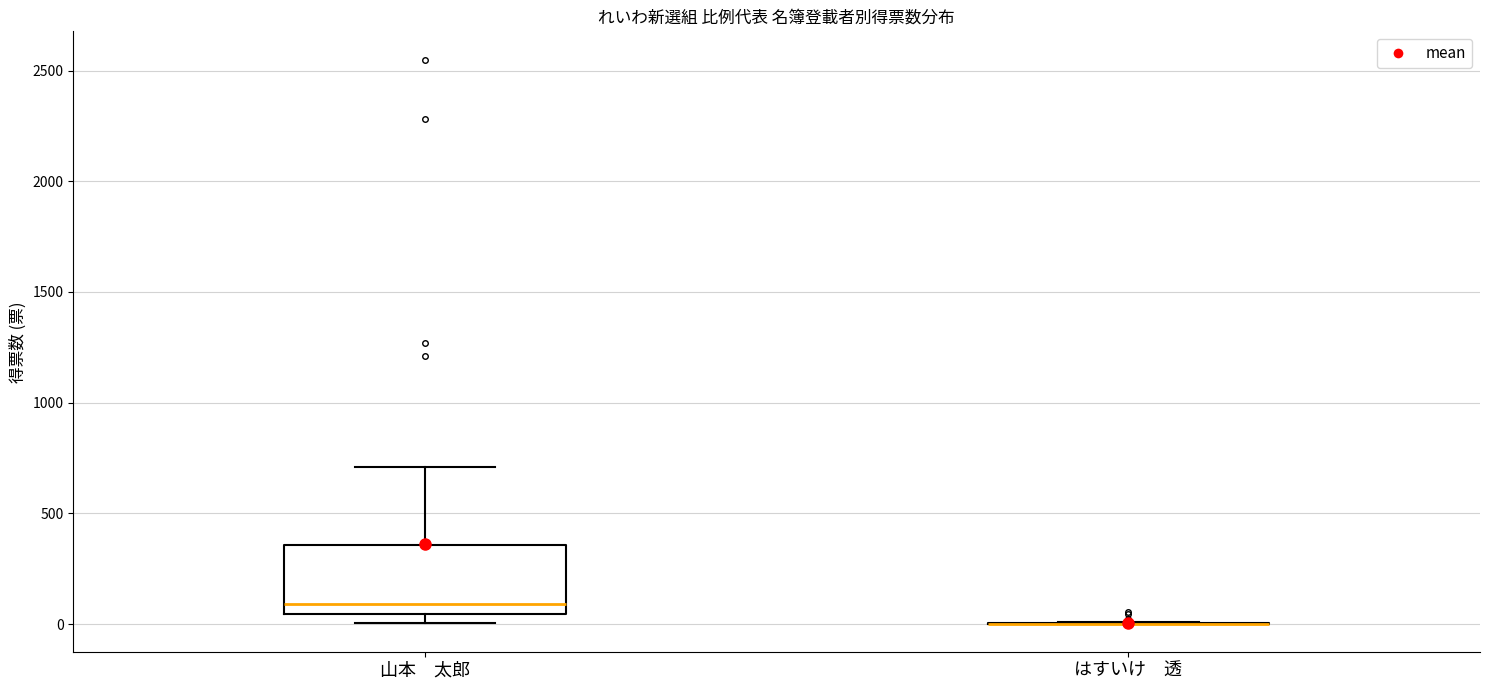

Reading left to right, transcribe this box plot: for each box, give where its median line is, the range the box spans, and where its two whiskers end, as read against the y-axis. The values are not printed on the chart, so give them approximately, as read against the axis.

山本 太郎: median 100, box 50 to 350, whiskers 0 to 700
はすいけ 透: box collapsed to a line at 0, whiskers 0 to 0